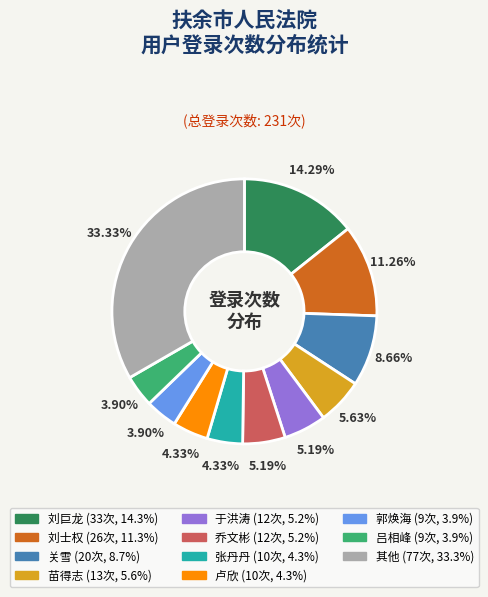

How many segments does this pie chart have?

11